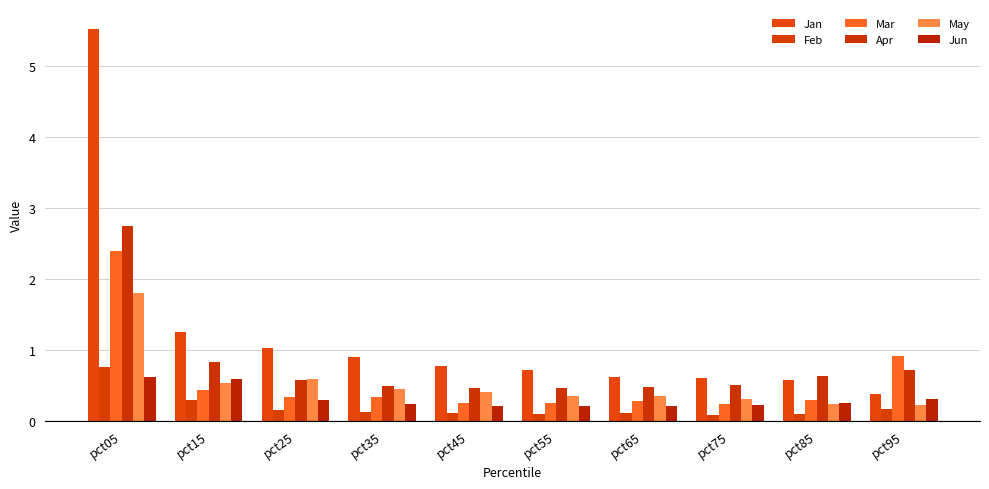

Rank the series at pct05 from lowest to highest value.

Jun, Feb, May, Mar, Apr, Jan